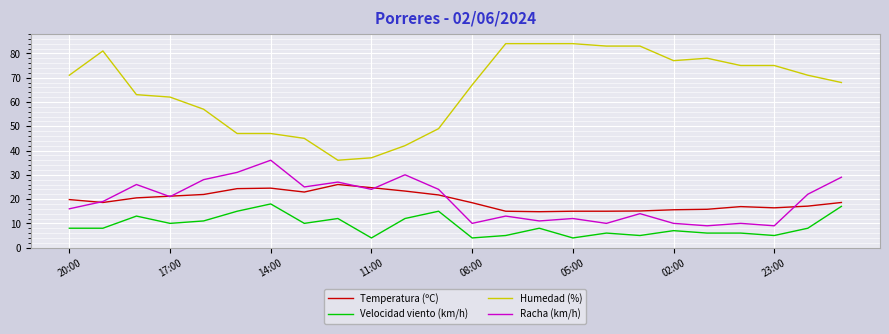

List the series in order of their peak value, lowest first.

Velocidad viento (km/h), Temperatura (ºC), Racha (km/h), Humedad (%)